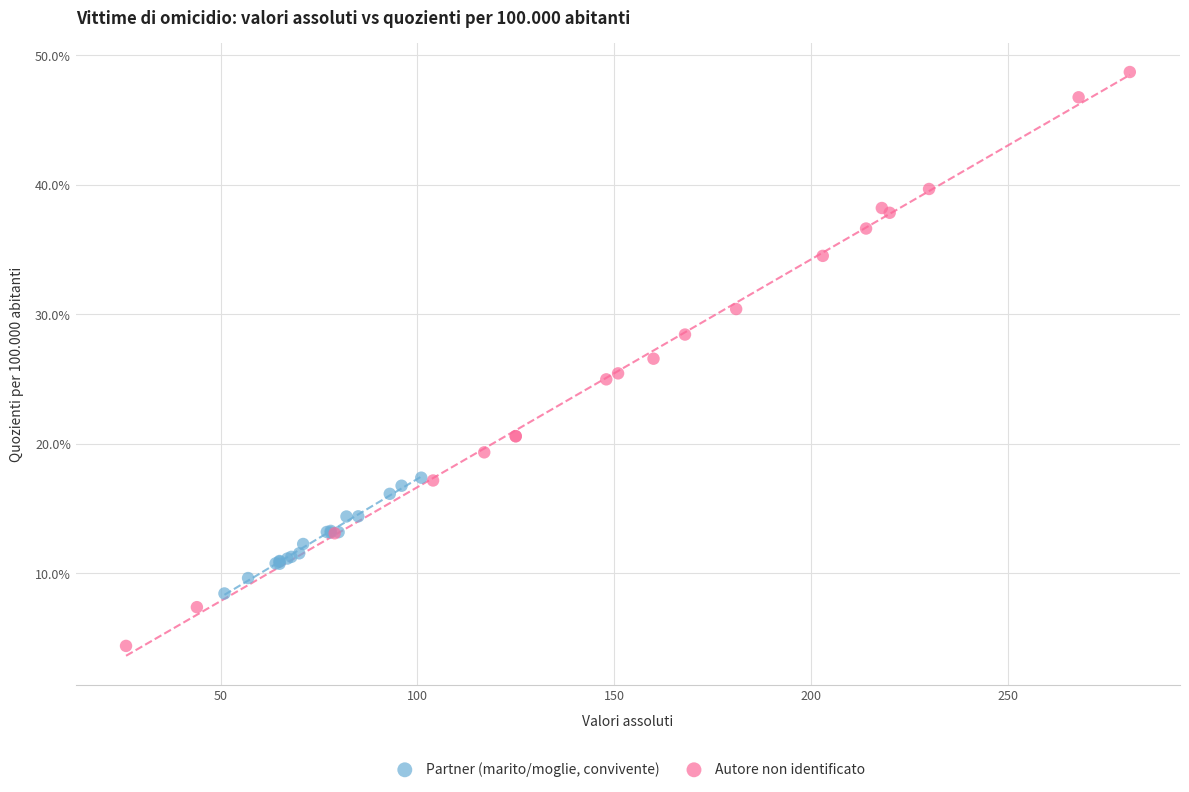

What are all the series names shown in the legend?

Partner (marito/moglie, convivente), Autore non identificato